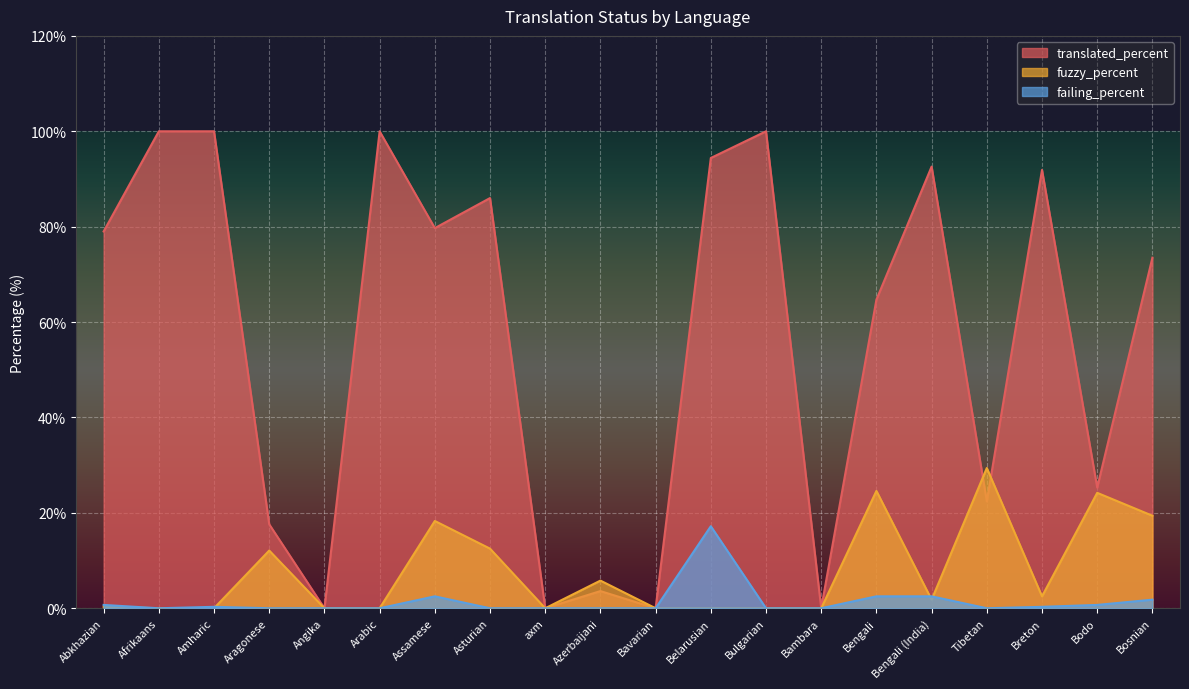

How many values in fuzzy_percent are above zero?

11